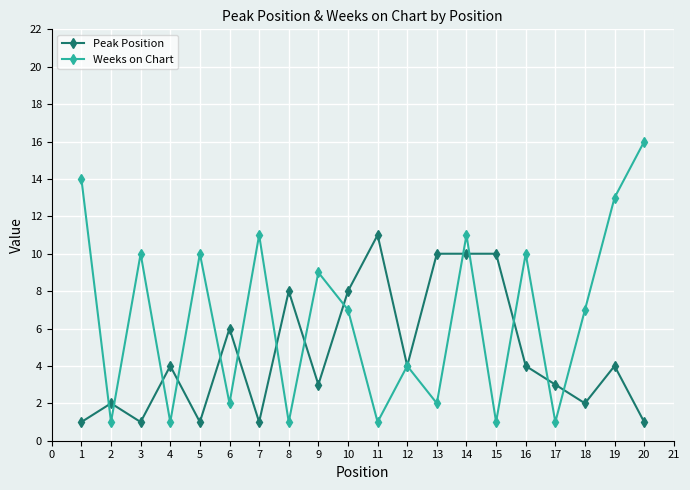

How many Peak Position values are between 2 and 8?

11